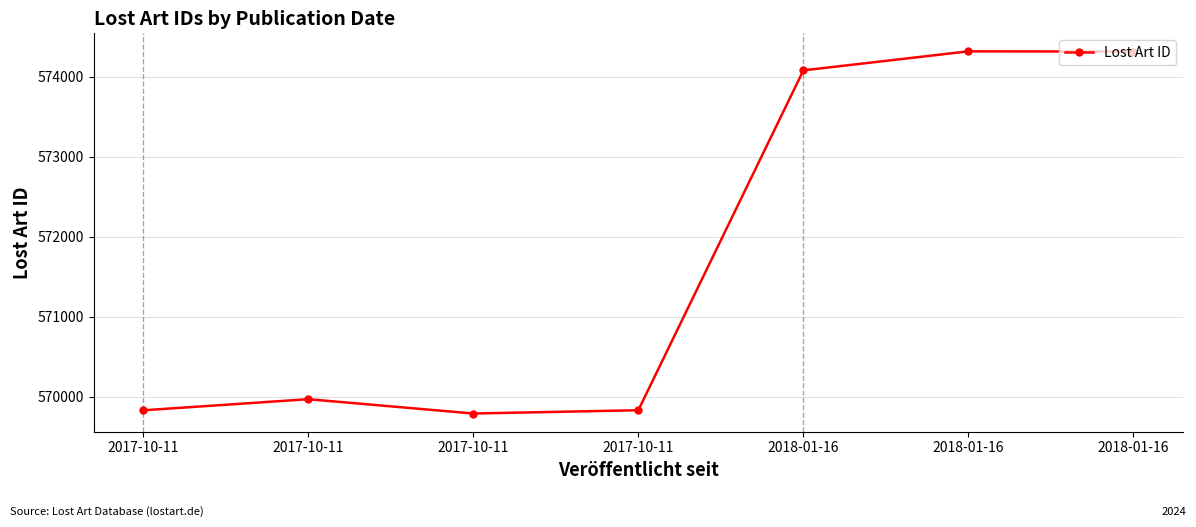

What is the label of the 1st point from the left?

2017-10-11